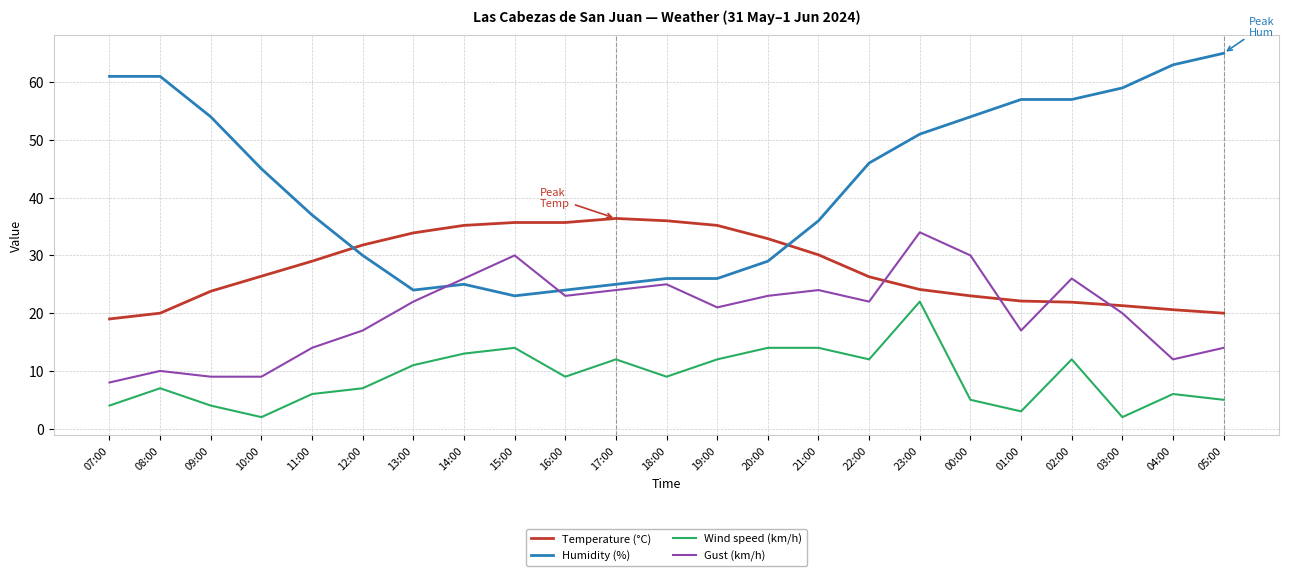

At which label does Wind speed (km/h) first exceed 9?

13:00